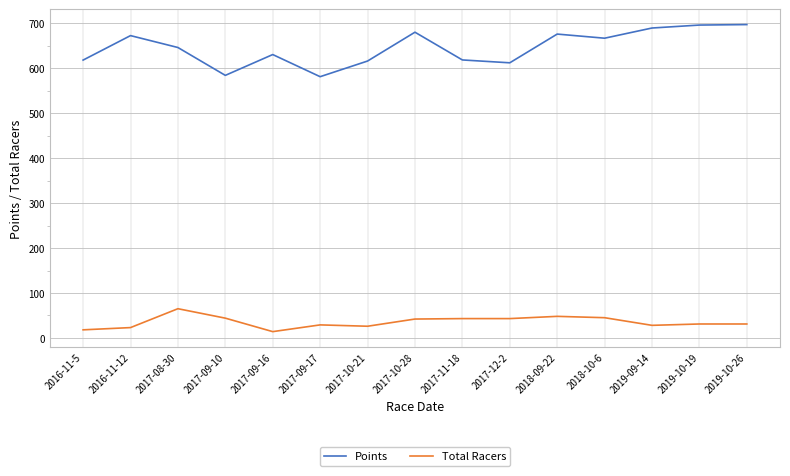

Which series has the largest range (max minus min)?

Points